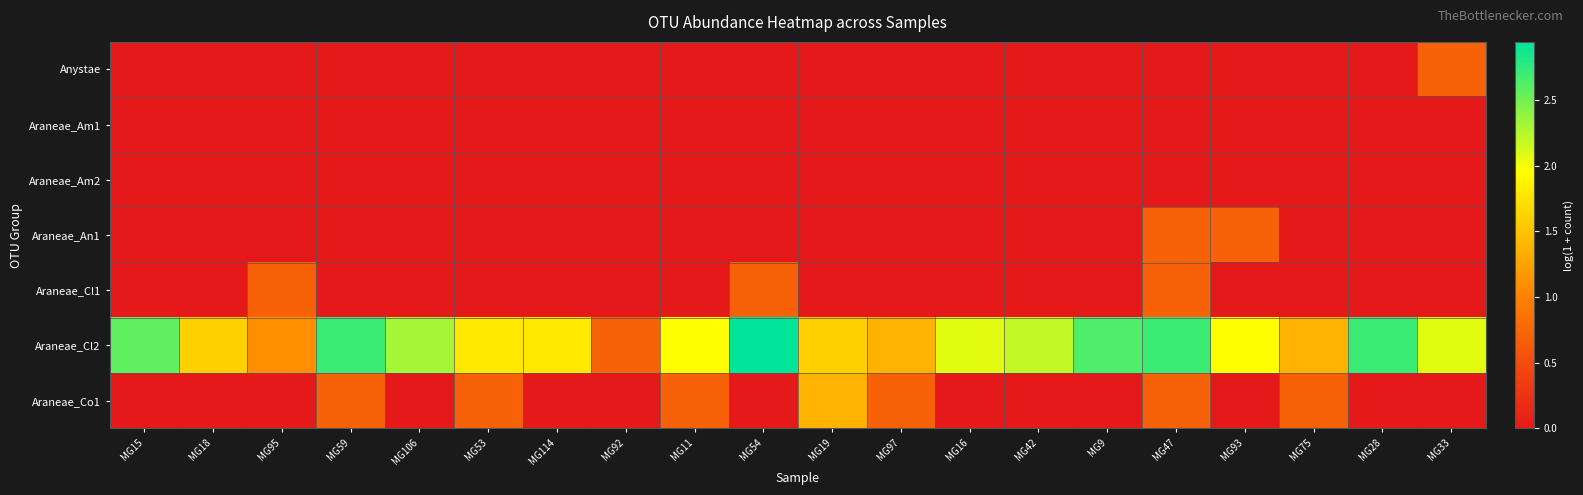

Rank the series at MG114 from lowest to highest value.

Anystae, Araneae_Am1, Araneae_Am2, Araneae_An1, Araneae_Cl1, Araneae_Co1, Araneae_Cl2